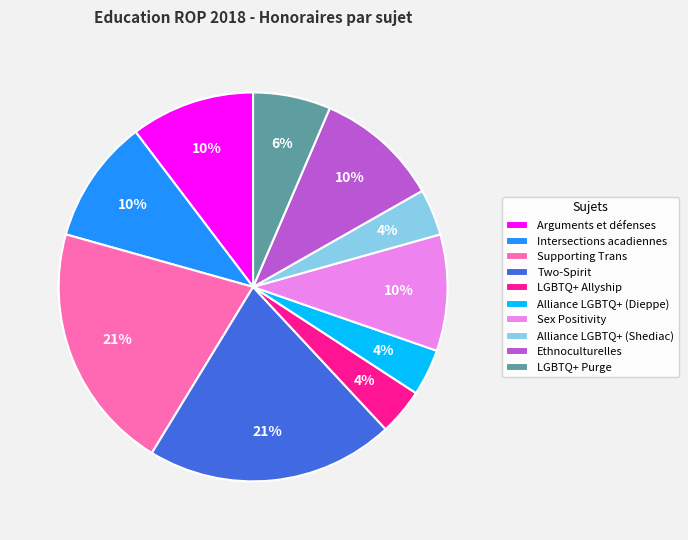

Does any single category account for the majority?

No